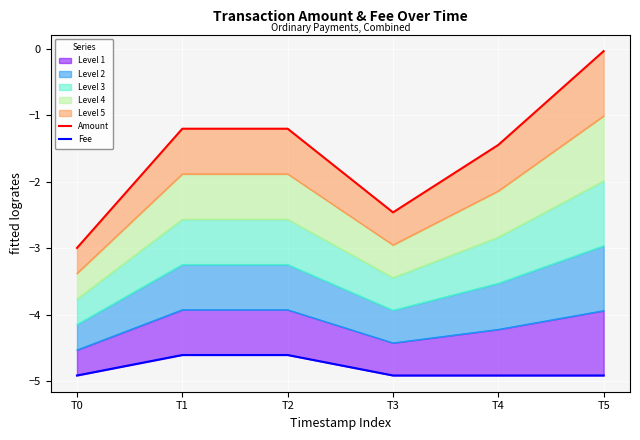

What is the value of the Amount point at the 1st from the left?

-3.0